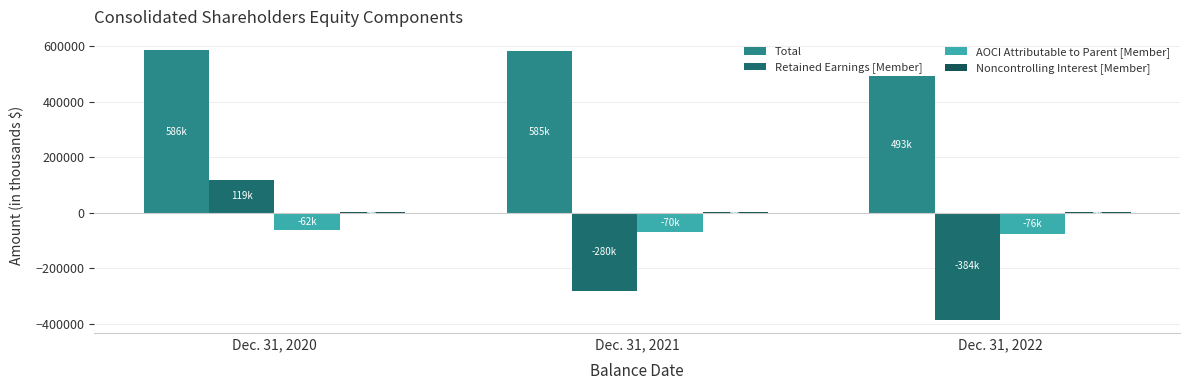

Does the chart contain any negative values?

Yes